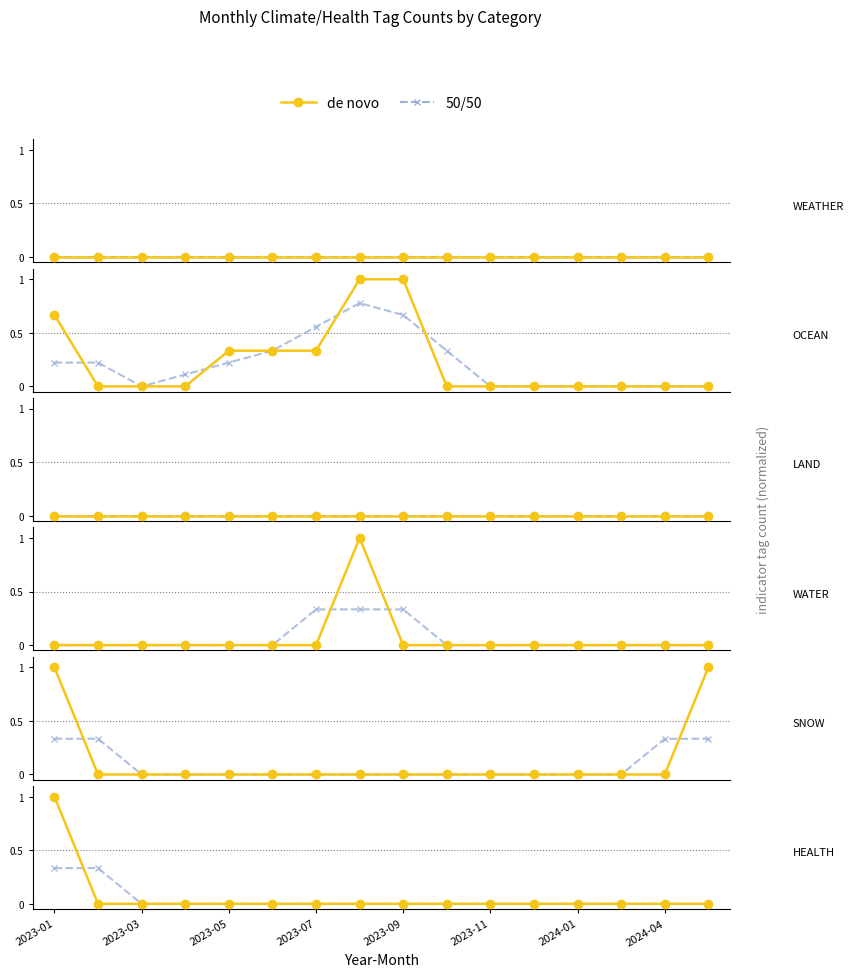

After their last crossing, which series has the higher values: de novo or 50/50?

50/50